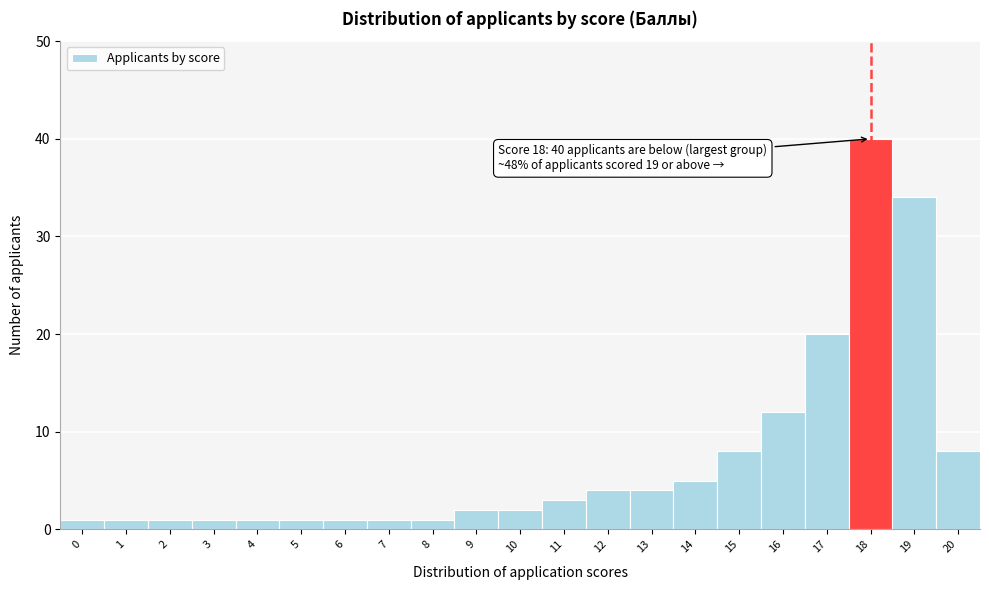

Reading left to right, extract all data points from this chart.

0=1	1=1	2=1	3=1	4=1	5=1	6=1	7=1	8=1	9=2	10=2	11=3	12=4	13=4	14=5	15=8	16=12	17=20	18=40	19=34	20=8